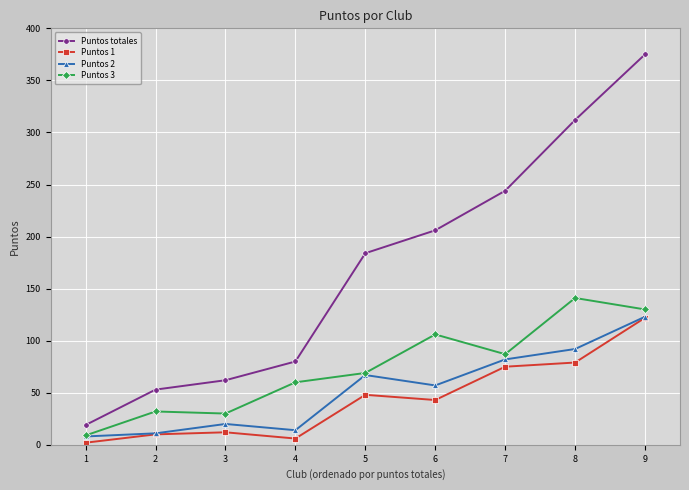

True or false: Puntos 2 and Puntos totales cross at least once.

False